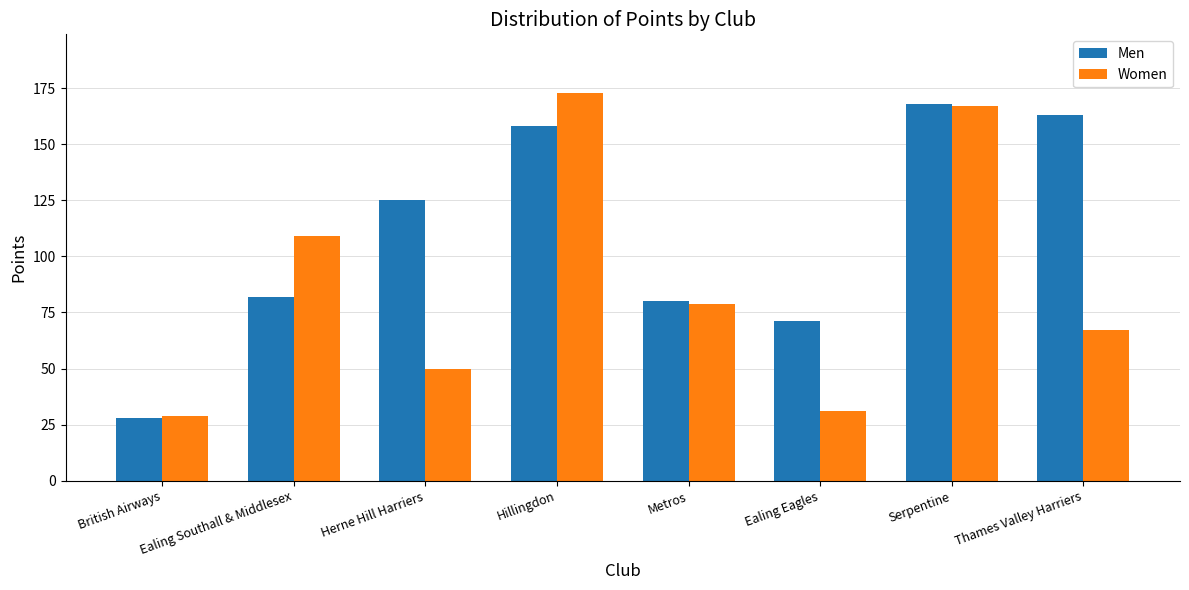

Where does the Women series first go above 79?

Ealing Southall & Middlesex